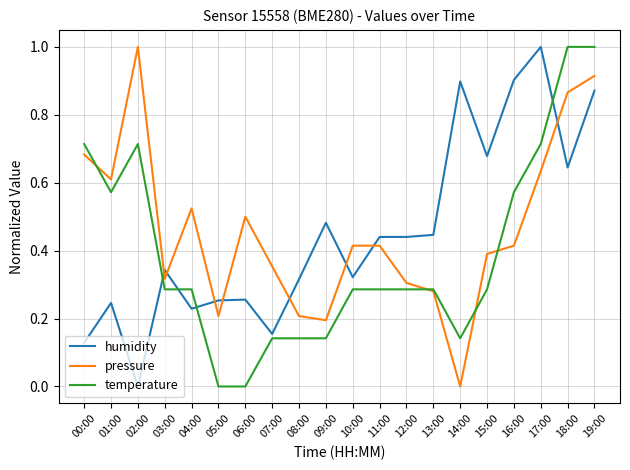

At which category is the sum across all series the highest?

19:00